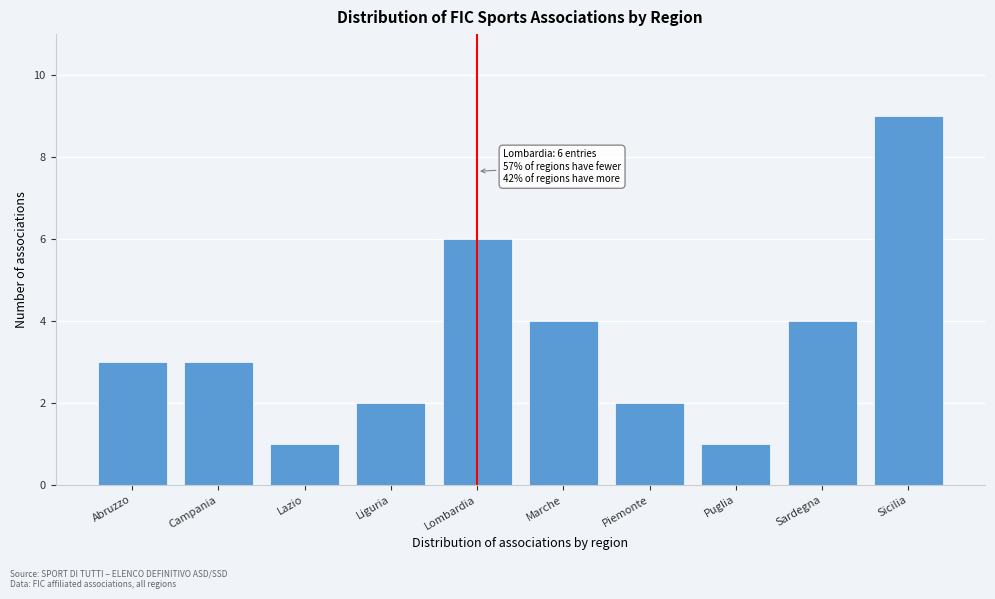

Reading left to right, what are all the values shown in this chart?

3	3	1	2	6	4	2	1	4	9